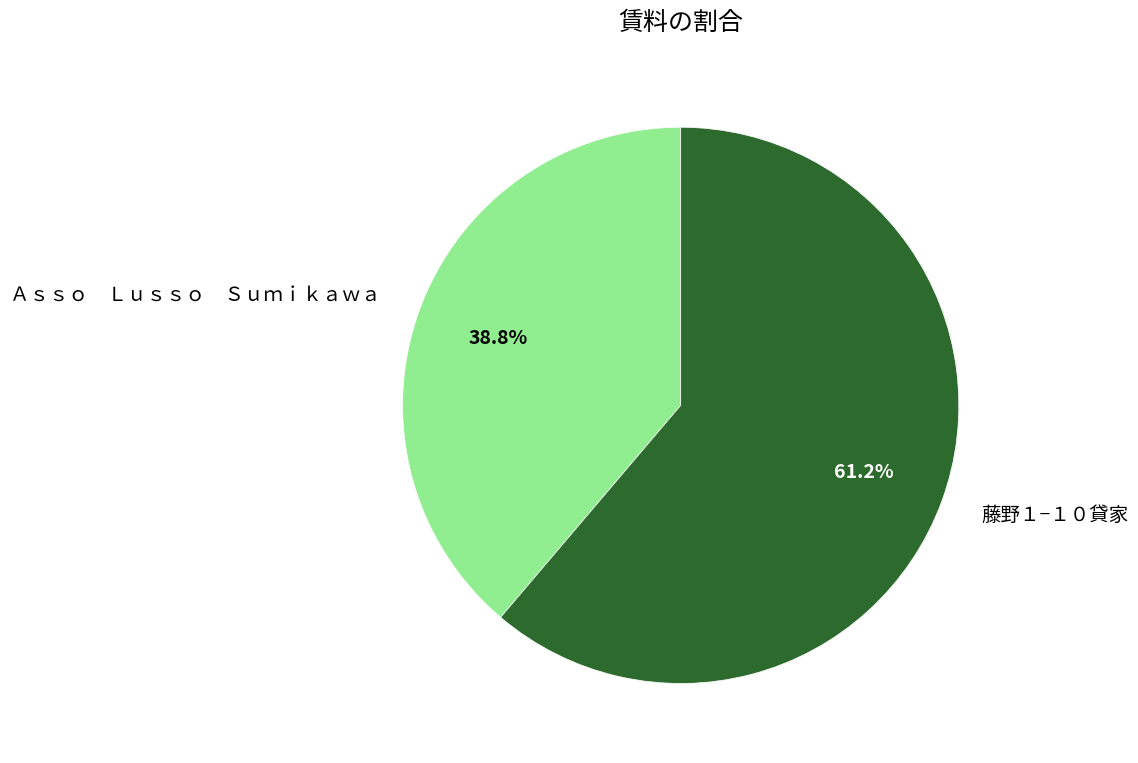

What is the majority slice?

藤野１−１０貸家